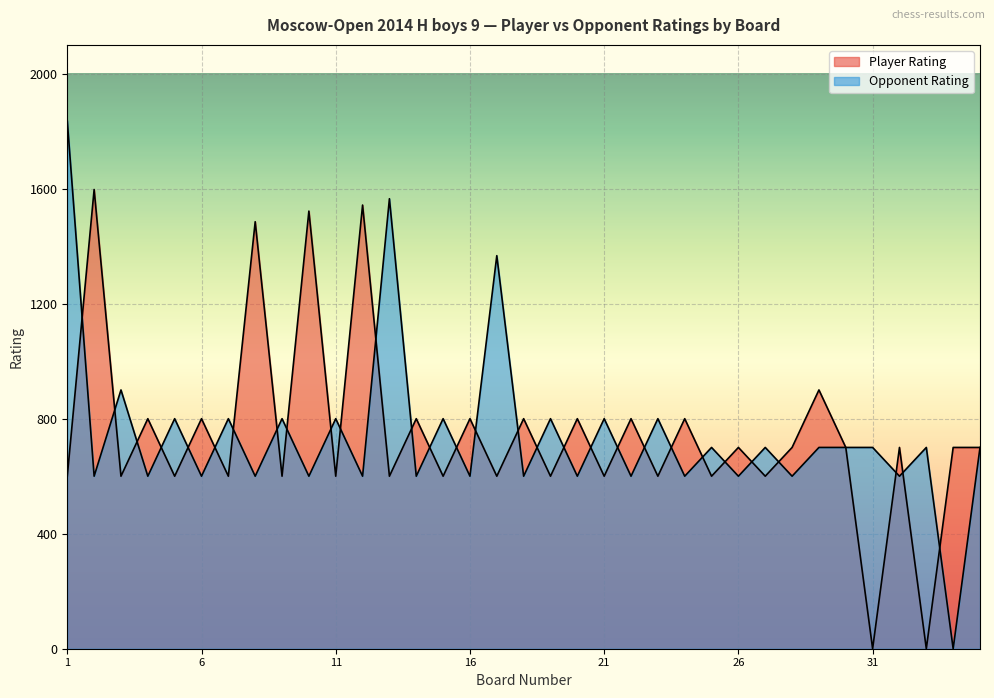

The Player Rating series shows 976 at 25. True or false?

False